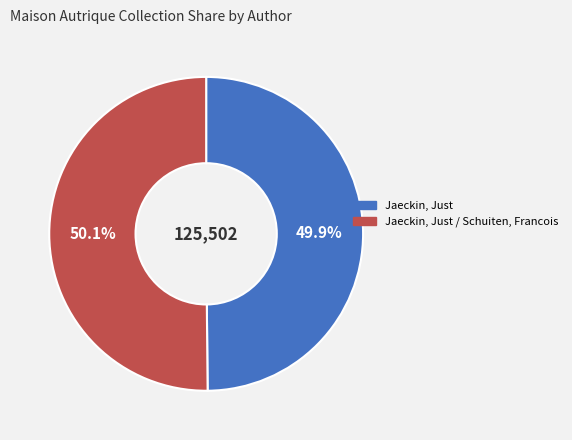

Is there any slice that represents more than half of the pie?

Yes